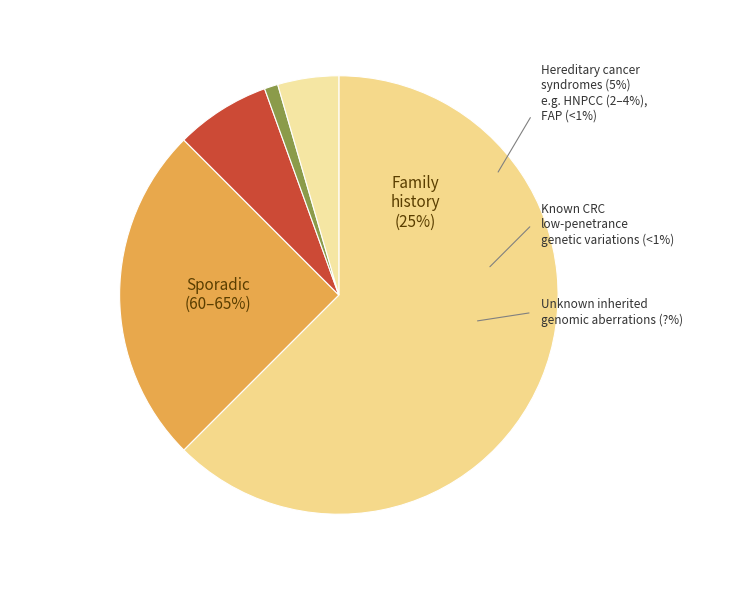

To the nearest percent, what portion does 28 represent?

8%